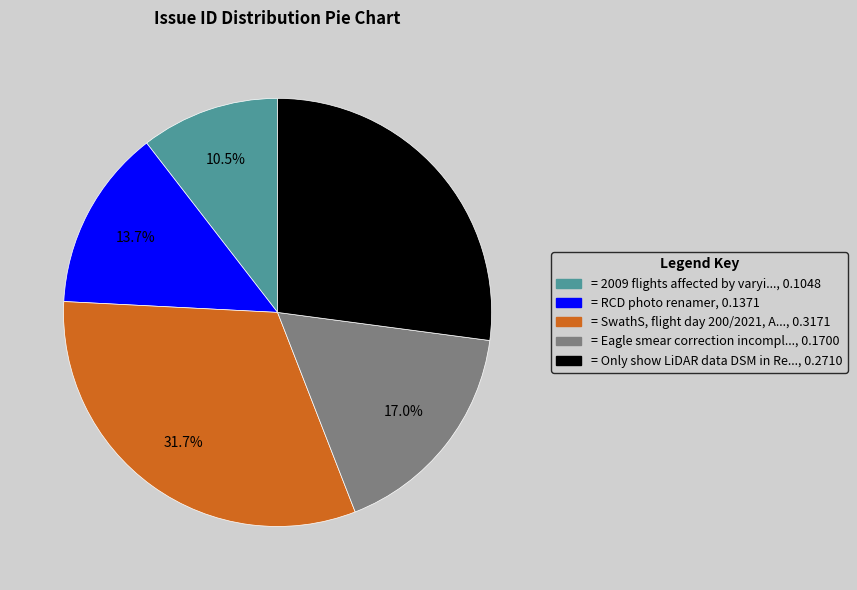

To the nearest percent, what is the average slice percentage?

20%